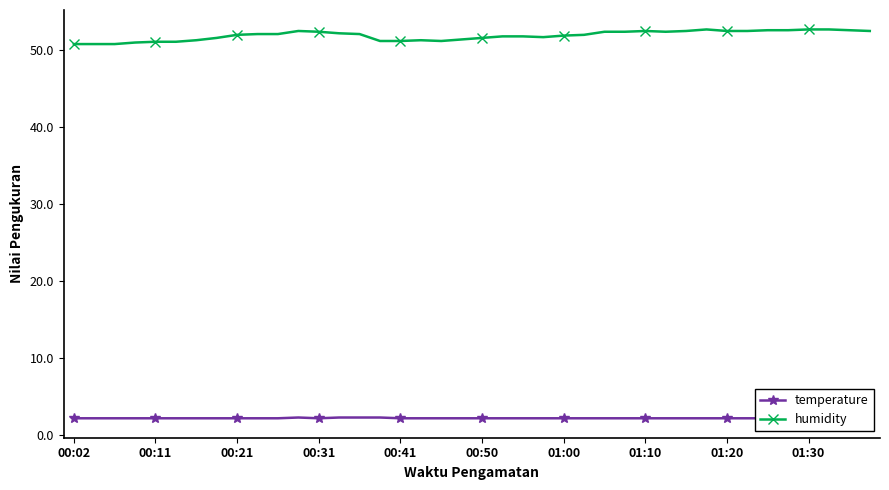

How many series are shown in this chart?

2